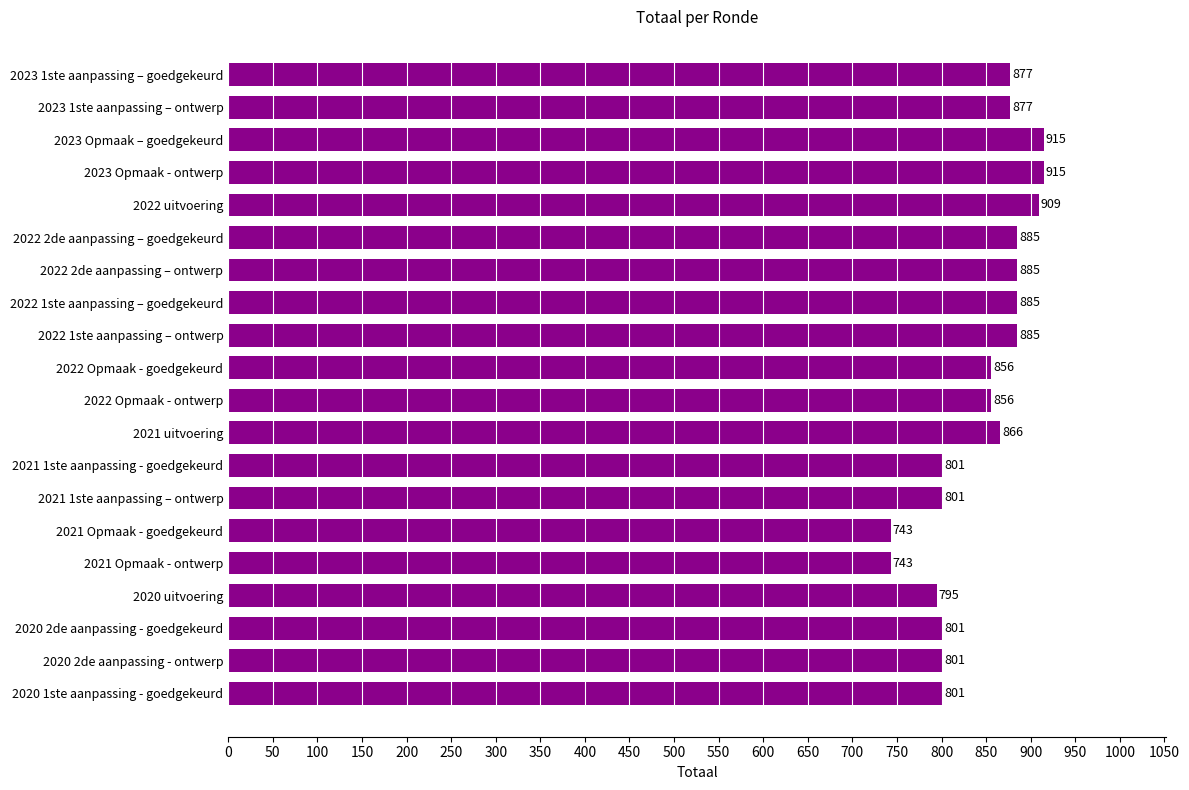

Does the chart contain any negative values?

No